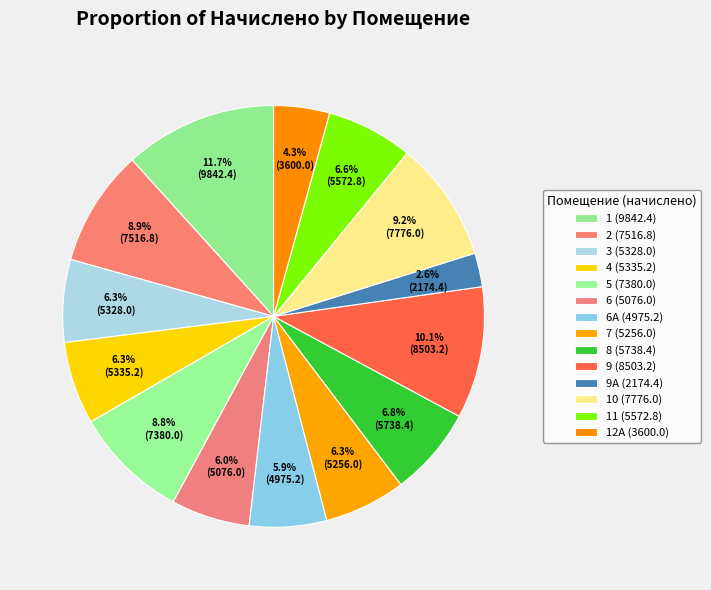

Which slice is the smallest?

9А